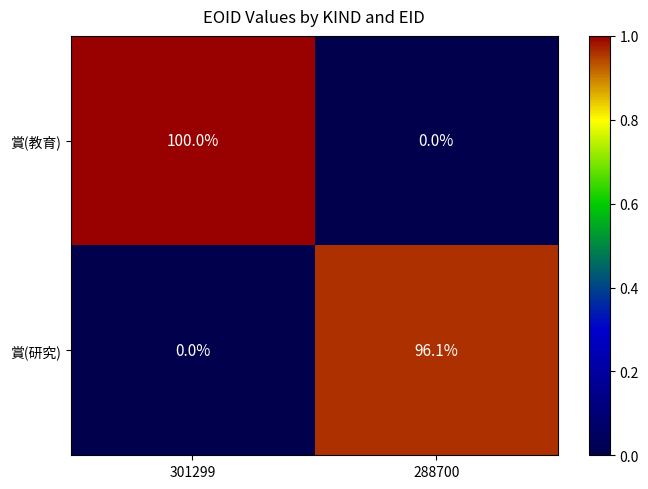

At which label does 賞(研究) first exceed 96?

288700